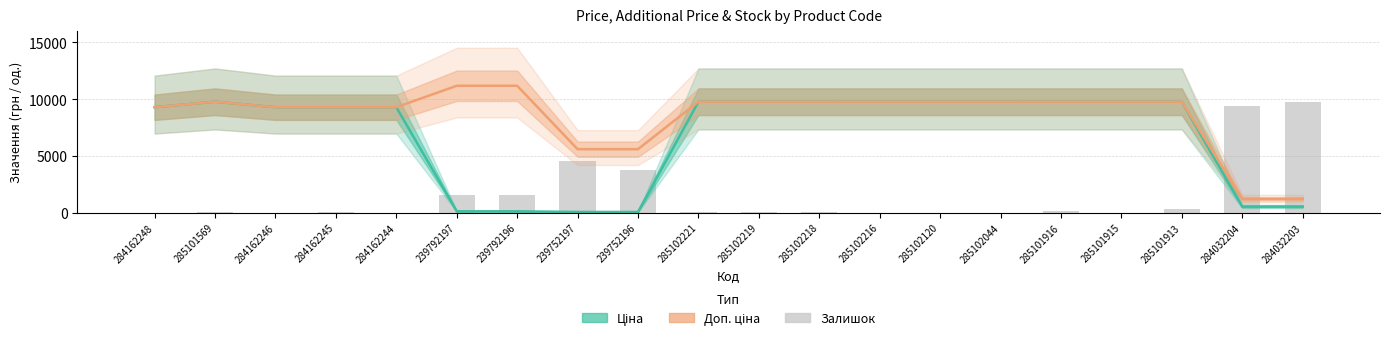

What is the spread (max minus min) of values at 285101569?

9737.6